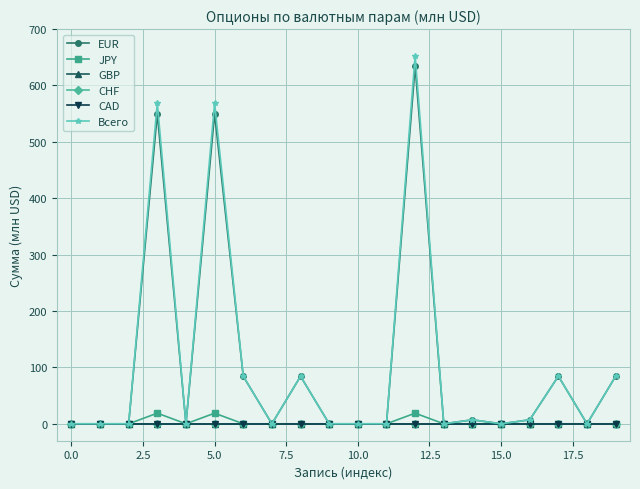

Reading right to left, extract all data points from this chart.

EUR: 84.5	0.0	84.5	7.1	0.0	7.1	0.0	634.2	0.0	0.0	0.0	84.3	0.0	84.3	549.9	0.0	549.9	0.0	0.0	0.0
JPY: 0.0	0.0	0.0	0.0	0.0	0.0	0.0	18.9	0.0	0.0	0.0	0.0	0.0	0.0	18.9	0.0	18.9	0.0	0.0	0.0
GBP: 0.0	0.0	0.0	0.0	0.0	0.0	0.0	0.0	0.0	0.0	0.0	0.0	0.0	0.0	0.0	0.0	0.0	0.0	0.0	0.0
CHF: 0.0	0.0	0.0	0.0	0.0	0.0	0.0	0.0	0.0	0.0	0.0	0.0	0.0	0.0	0.0	0.0	0.0	0.0	0.0	0.0
CAD: 0.0	0.0	0.0	0.0	0.0	0.0	0.0	0.0	0.0	0.0	0.0	0.0	0.0	0.0	0.0	0.0	0.0	0.0	0.0	0.0
Всего: 84.5	0.0	84.5	7.1	0.0	7.1	0.0	653.1	0.0	0.0	0.0	84.3	0.0	84.3	568.8	0.0	568.8	0.0	0.0	0.0